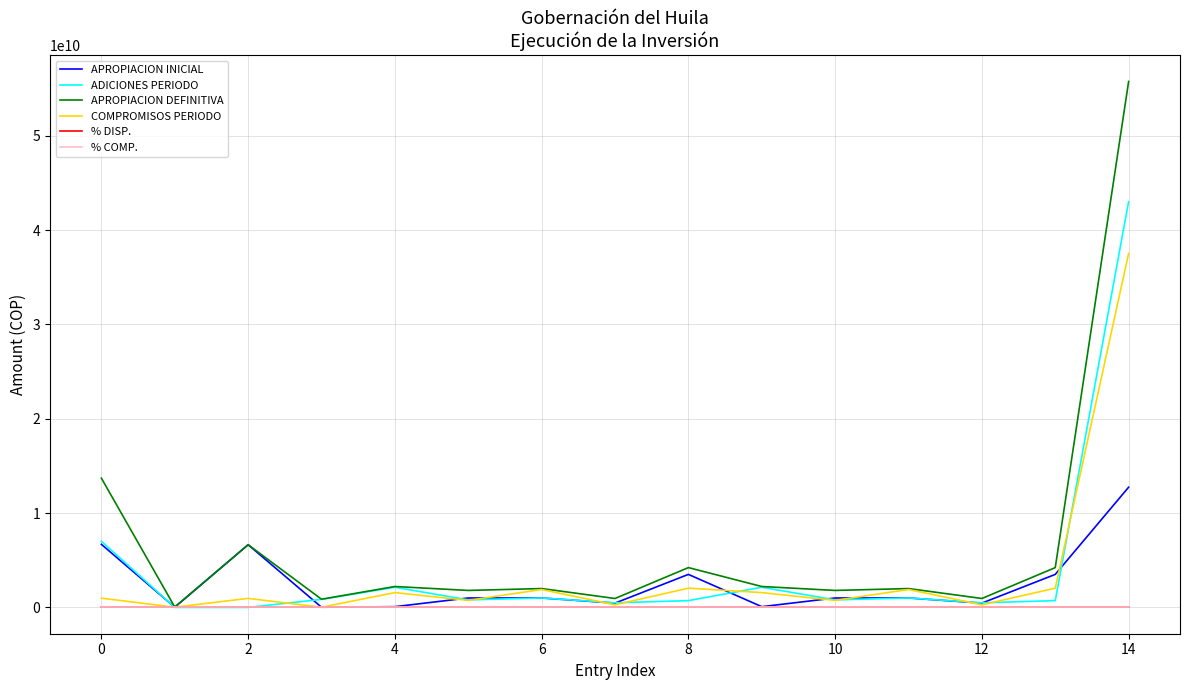

Does the chart display data point markers on the line(s)?

No